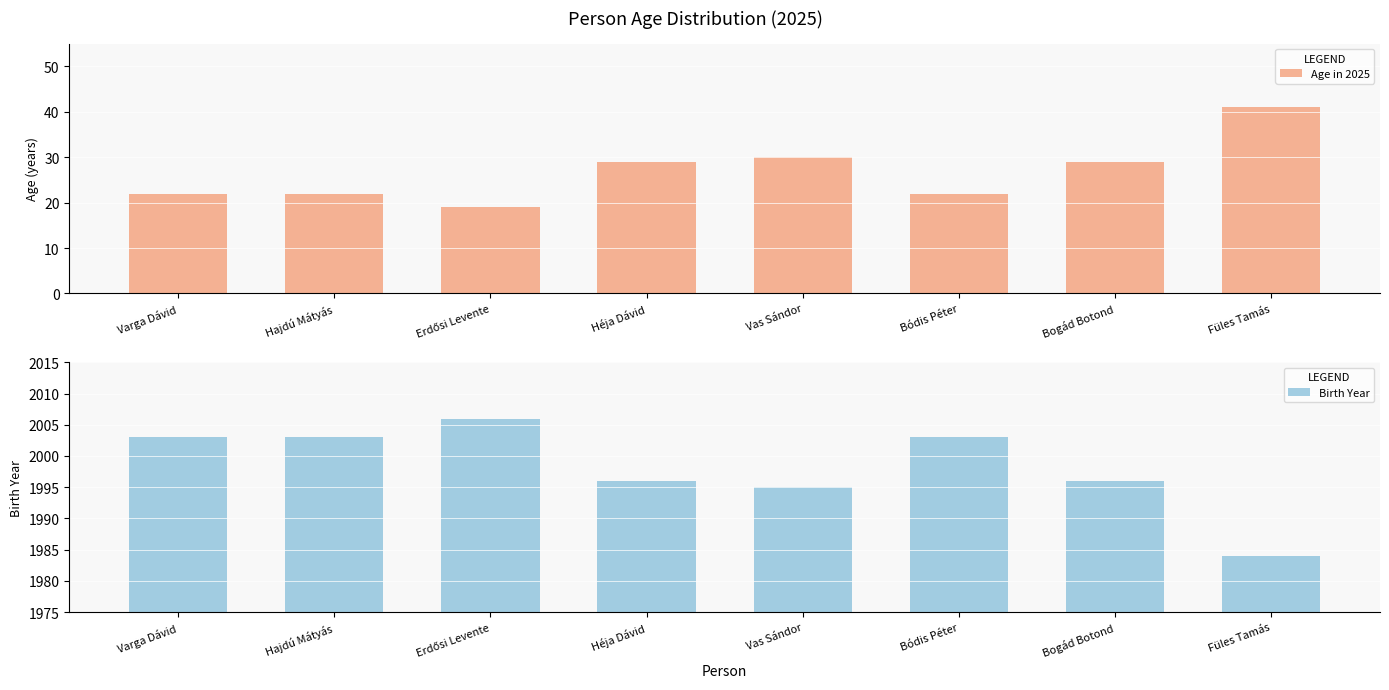

Reading right to left, transcribe all the data shown in this chart.

Age in 2025: 41	29	22	30	29	19	22	22
Birth Year: 1984	1996	2003	1995	1996	2006	2003	2003